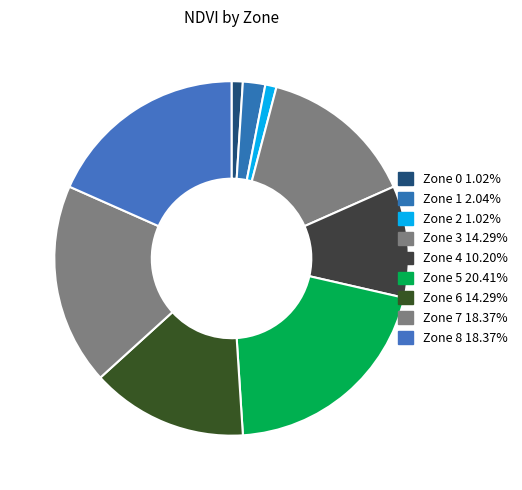

Between Zone 2 and Zone 4, which is larger?

Zone 4